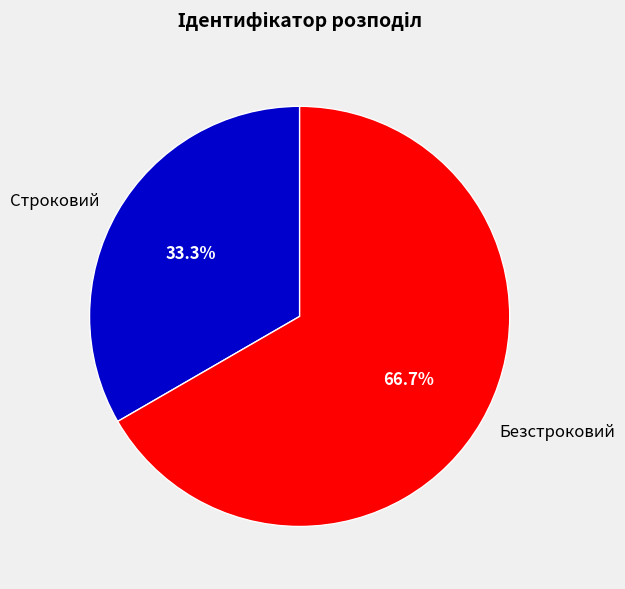

To the nearest percent, what is the combined percentage of Безстроковий and Строковий?

100%